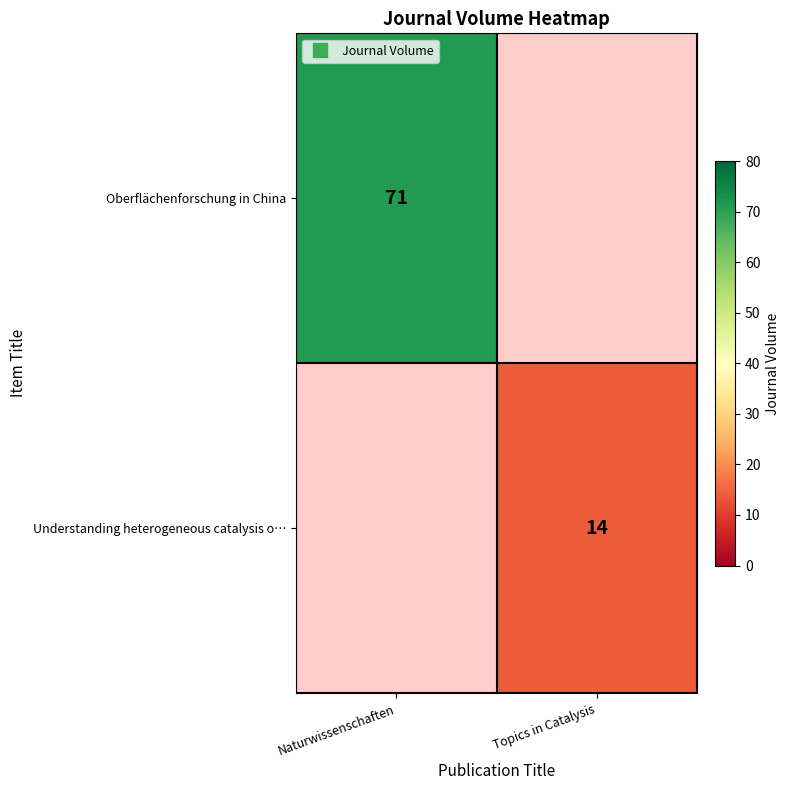

Which category has the highest value across all series?

Naturwissenschaften